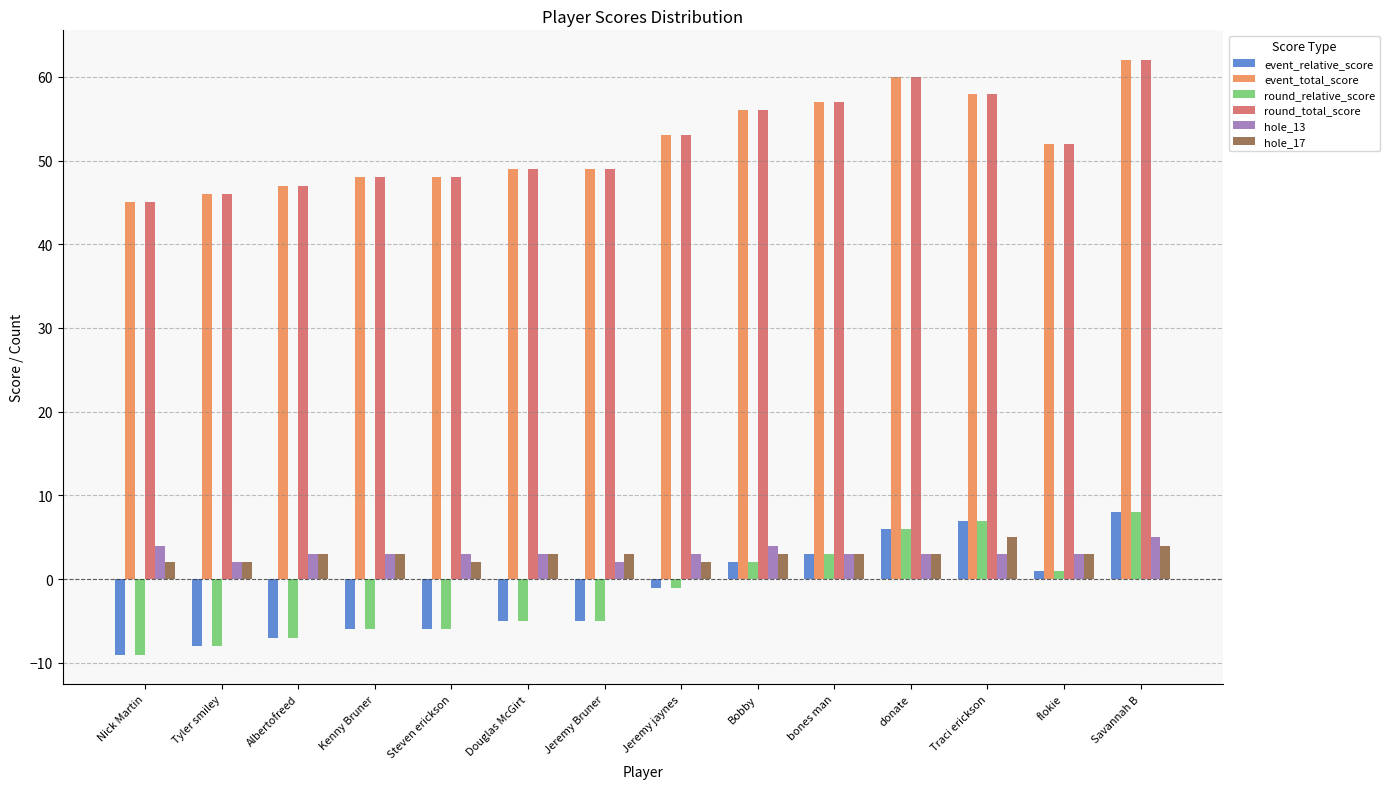

What is the sum of all hole_13 values?

44